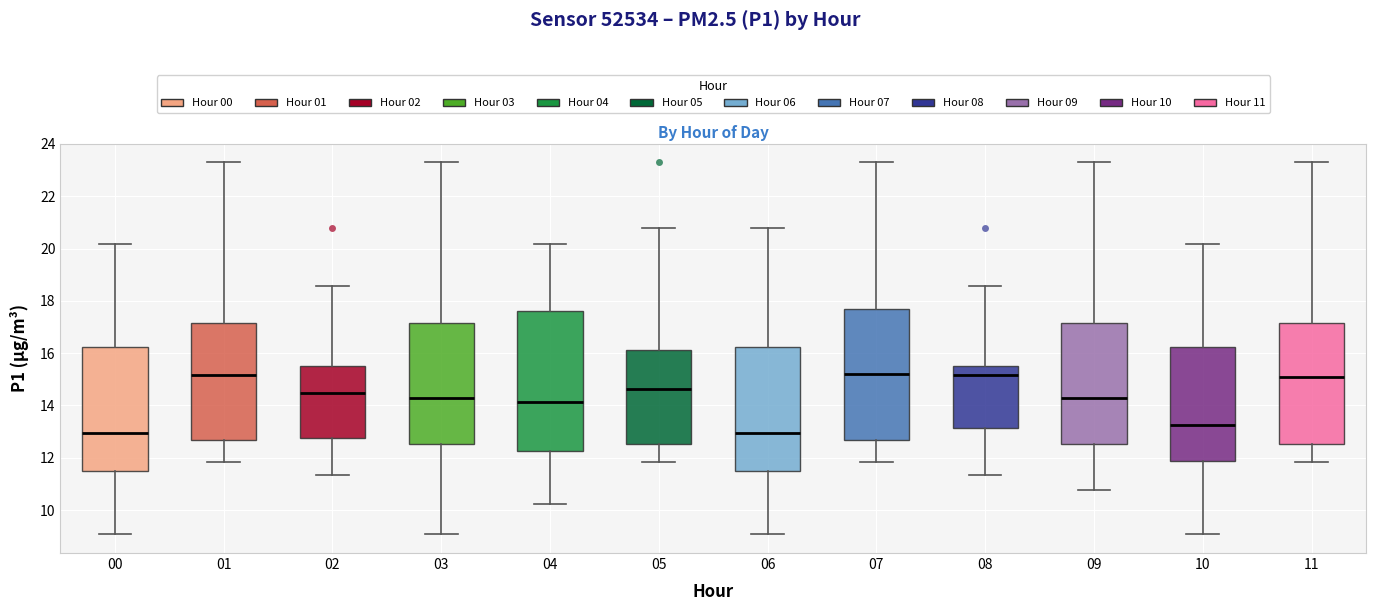

Reading left to right, read every box against the y-axis: the position of its median line, the range the box covers, and the ends of its whiskers. The values are not printed on the chart, so give them approximately, as read against the axis.

00: median 13.0, box 11.4 to 16.2, whiskers 9.0 to 20.2
01: median 15.2, box 12.6 to 17.2, whiskers 11.8 to 23.4
02: median 14.4, box 12.8 to 15.6, whiskers 11.4 to 18.6
03: median 14.2, box 12.6 to 17.2, whiskers 9.0 to 23.4
04: median 14.2, box 12.2 to 17.6, whiskers 10.2 to 20.2
05: median 14.6, box 12.6 to 16.2, whiskers 11.8 to 20.8
06: median 13.0, box 11.4 to 16.2, whiskers 9.0 to 20.8
07: median 15.2, box 12.6 to 17.8, whiskers 11.8 to 23.4
08: median 15.2, box 13.2 to 15.6, whiskers 11.4 to 18.6
09: median 14.2, box 12.6 to 17.2, whiskers 10.8 to 23.4
10: median 13.2, box 11.8 to 16.2, whiskers 9.0 to 20.2
11: median 15.0, box 12.6 to 17.2, whiskers 11.8 to 23.4